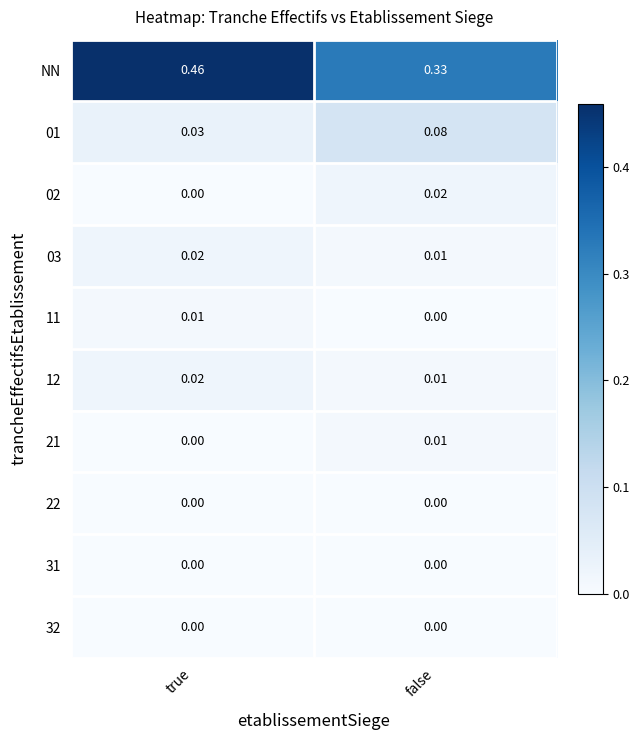

At which category does the chart reach its peak across all series?

true